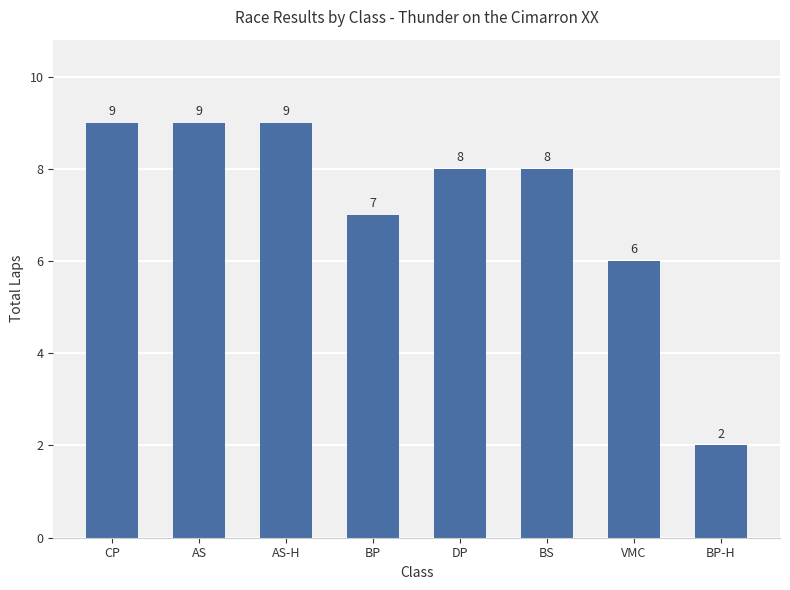

What is the sum of all values?

58